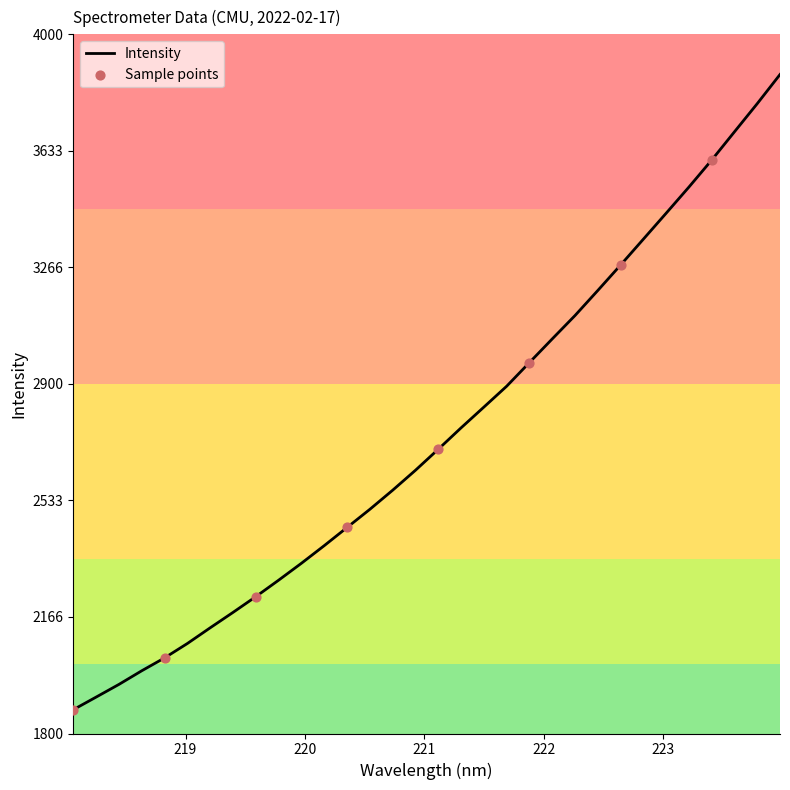

What is the difference between the maximum and minimum values?

1998.7